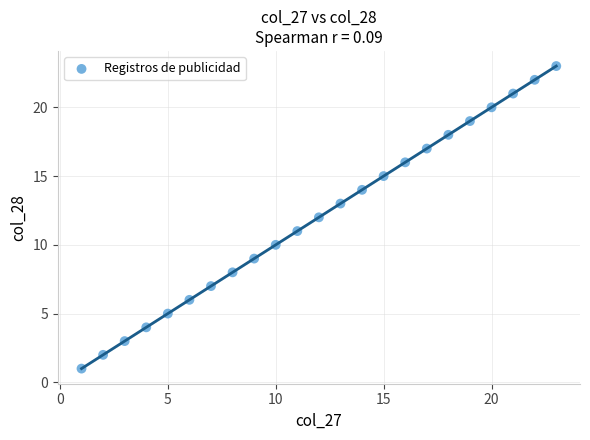

What is the range of X values (max minus min)?

22